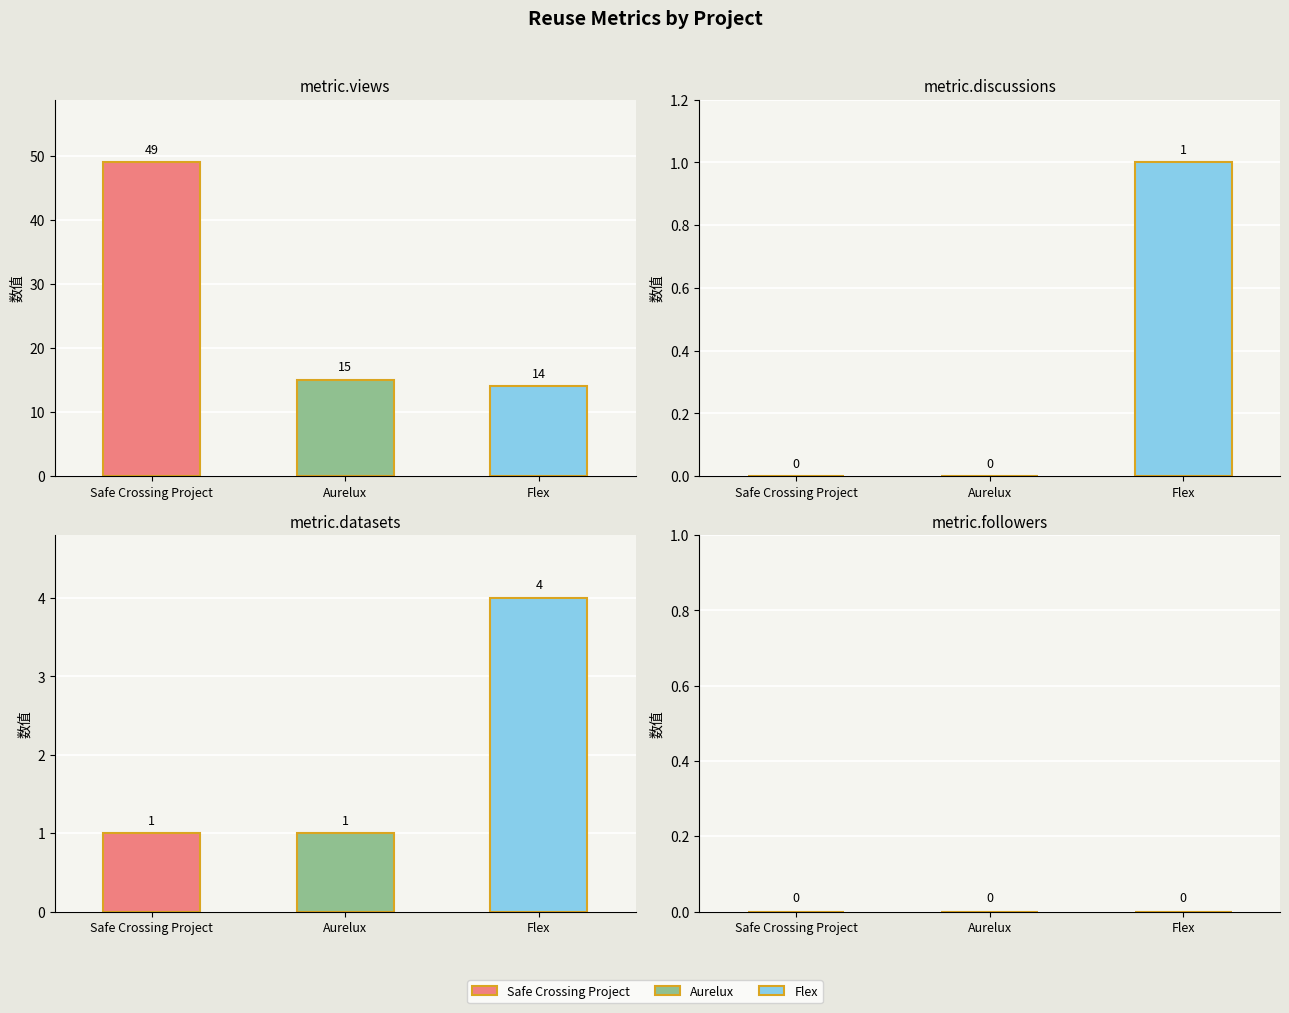

Is it true that metric.datasets equals 4 at Flex?

True